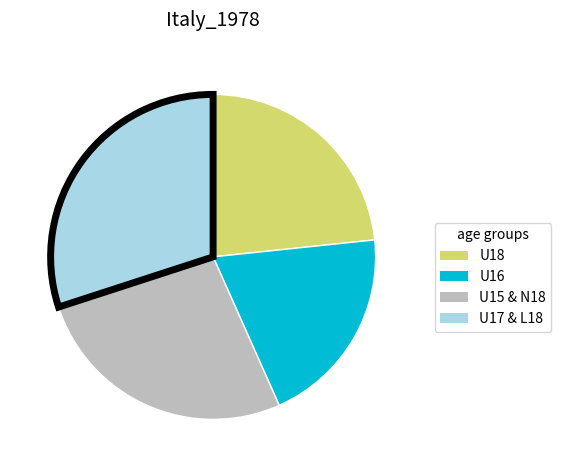

Is there a majority slice in this chart?

No